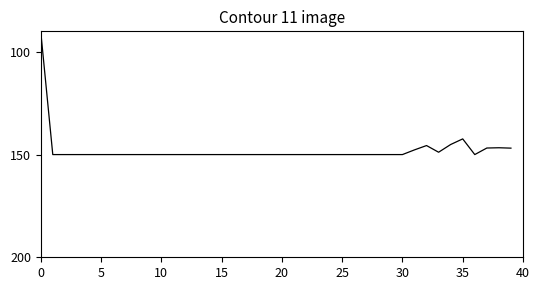

What is the maximum value shown in the chart?

150.0